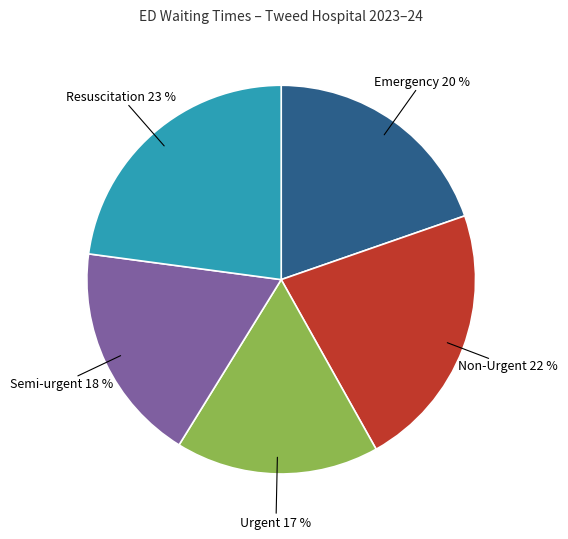

Does Semi-urgent represent more than half of the total?

No